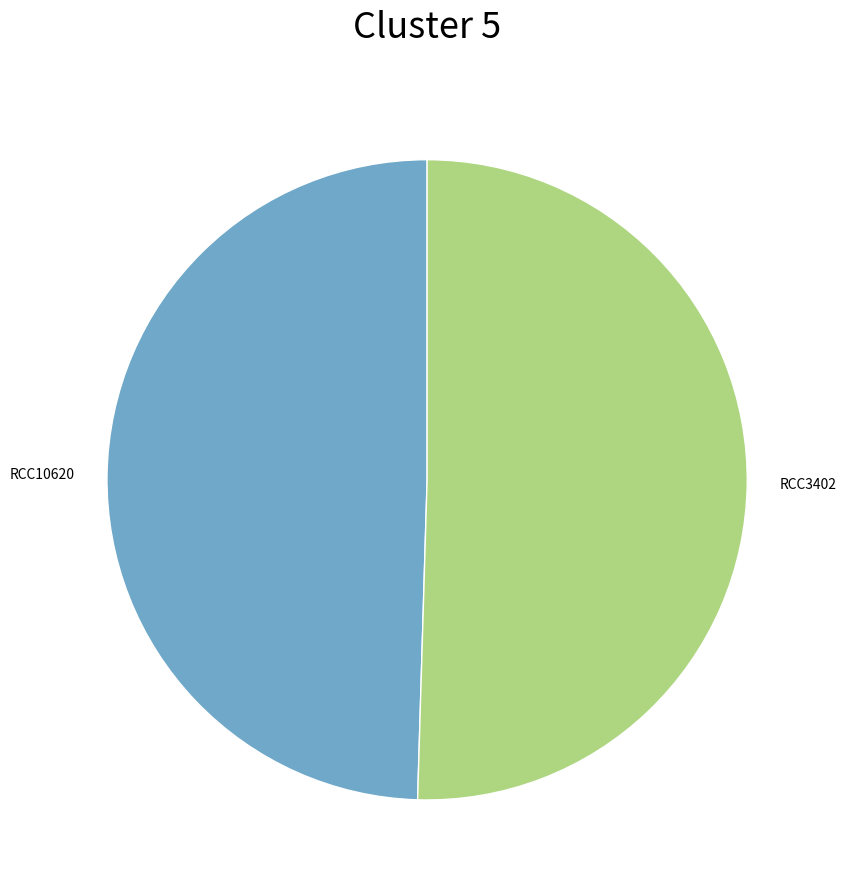

Combined, do RCC10620 and RCC3402 account for over 50%?

Yes